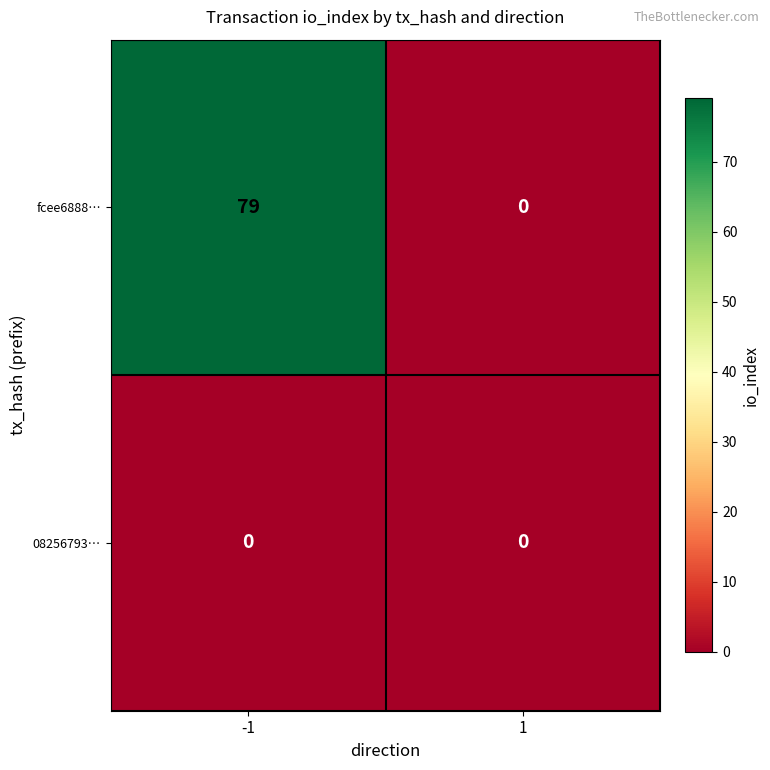

What is the maximum value for fcee6888…?

79